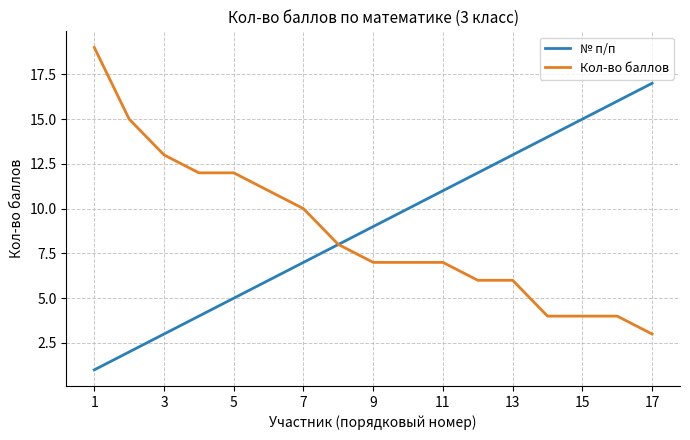

List the series in order of their peak value, lowest first.

№ п/п, Кол-во баллов